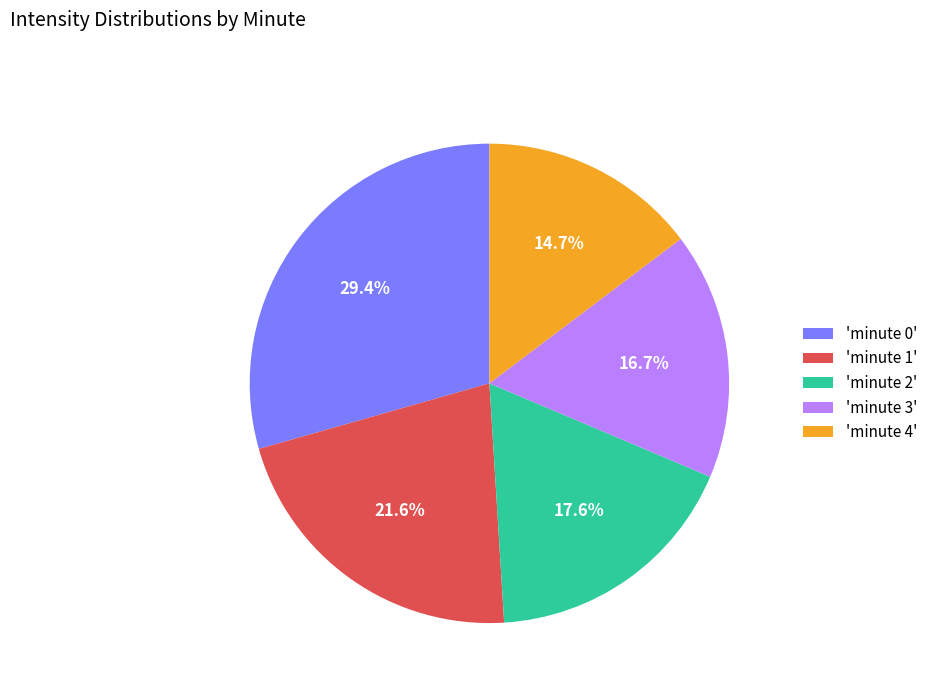

Combined, do 'minute 4' and 'minute 2' account for over 50%?

No